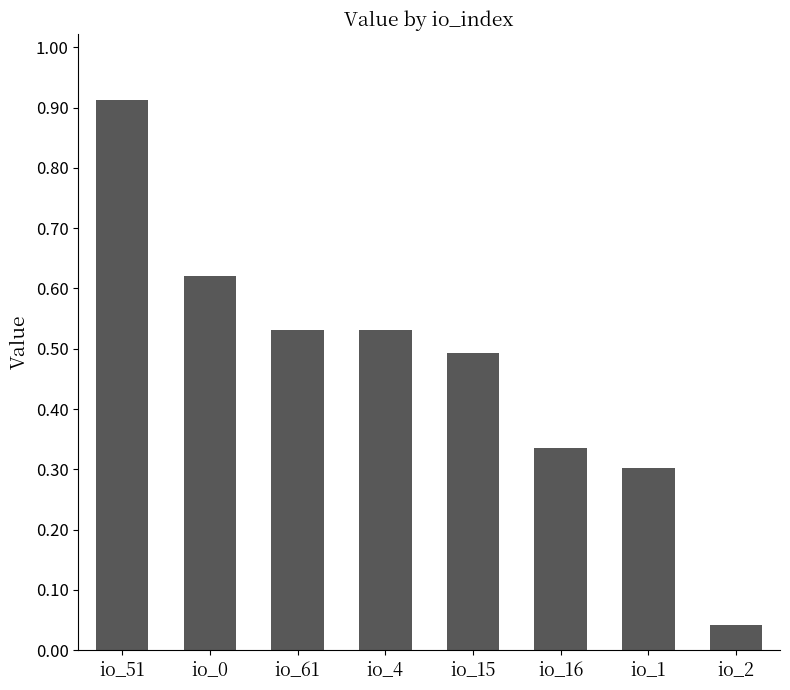

What is the sum of all values?

3.8